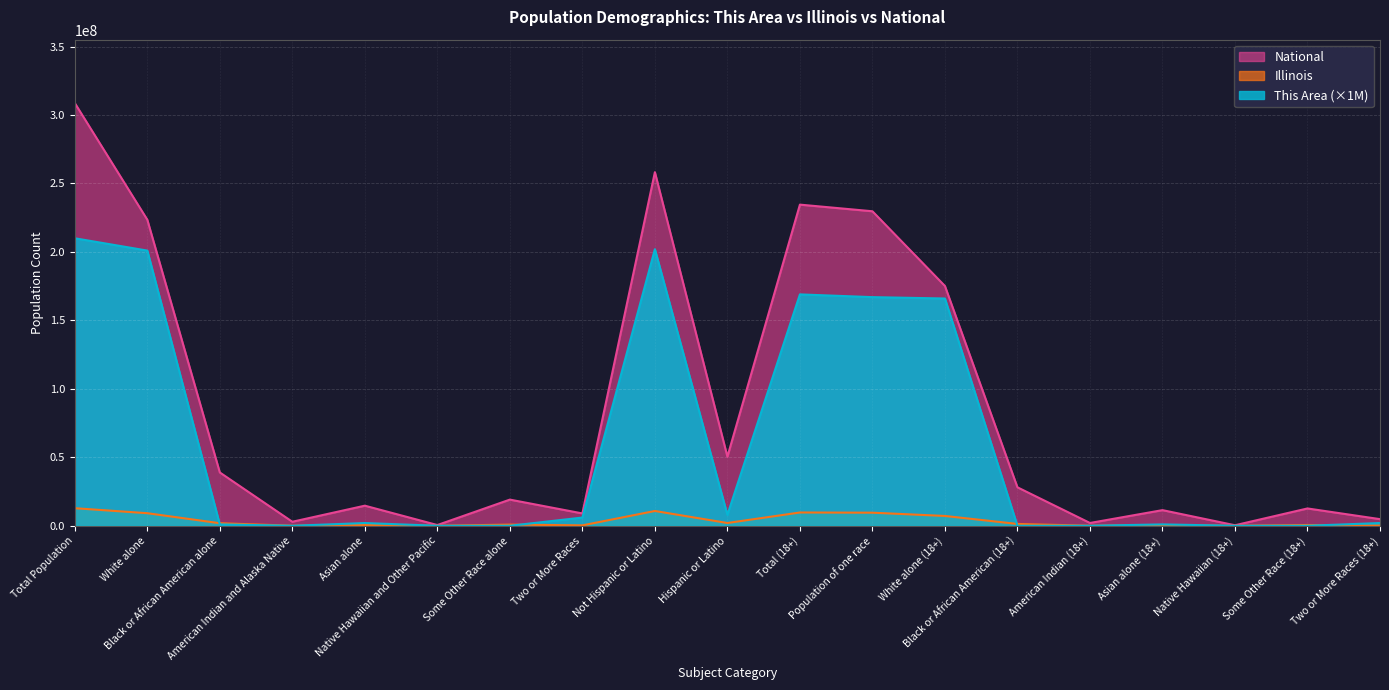

Which category has the lowest value in the This Area series?

American Indian and Alaska Native